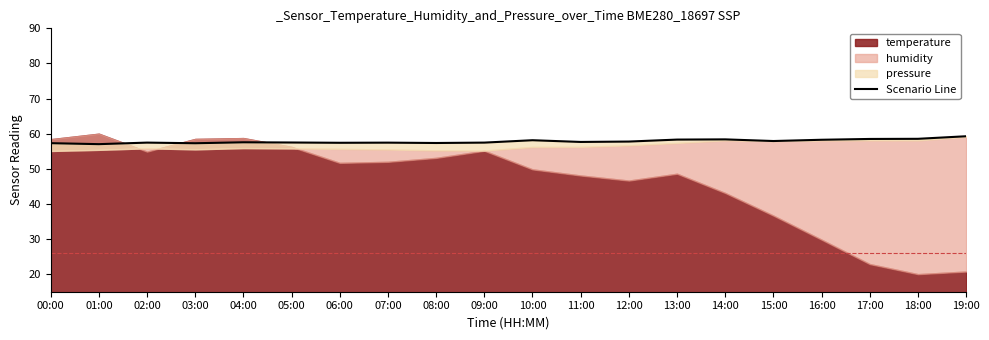

What is the sum of the values at 12:00 and 00:00?

115.1